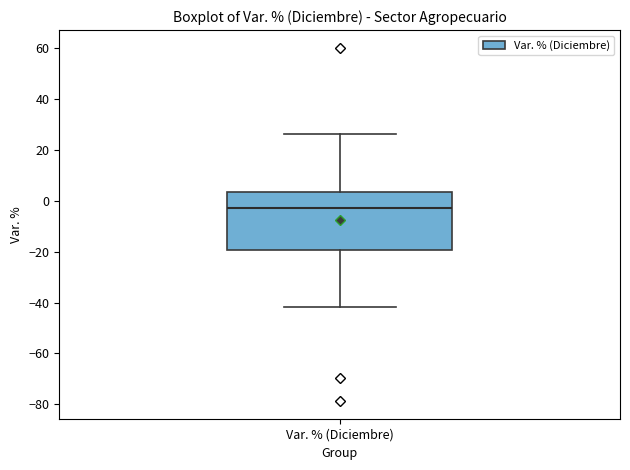

Transcribe this box plot: give where the median line is, the range the box spans, and where the two whiskers end, as read against the y-axis. The values are not printed on the chart, so give them approximately, as read against the axis.

median -2, box -20 to 4, whiskers -42 to 26